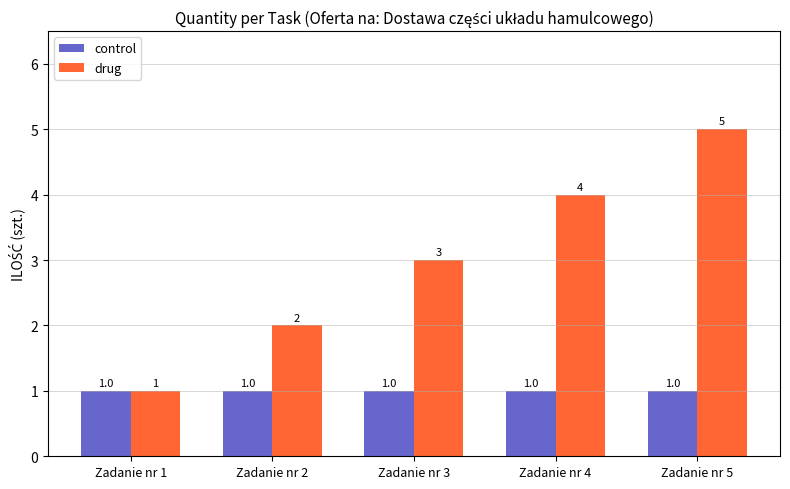

Which series has the largest total across all categories?

drug